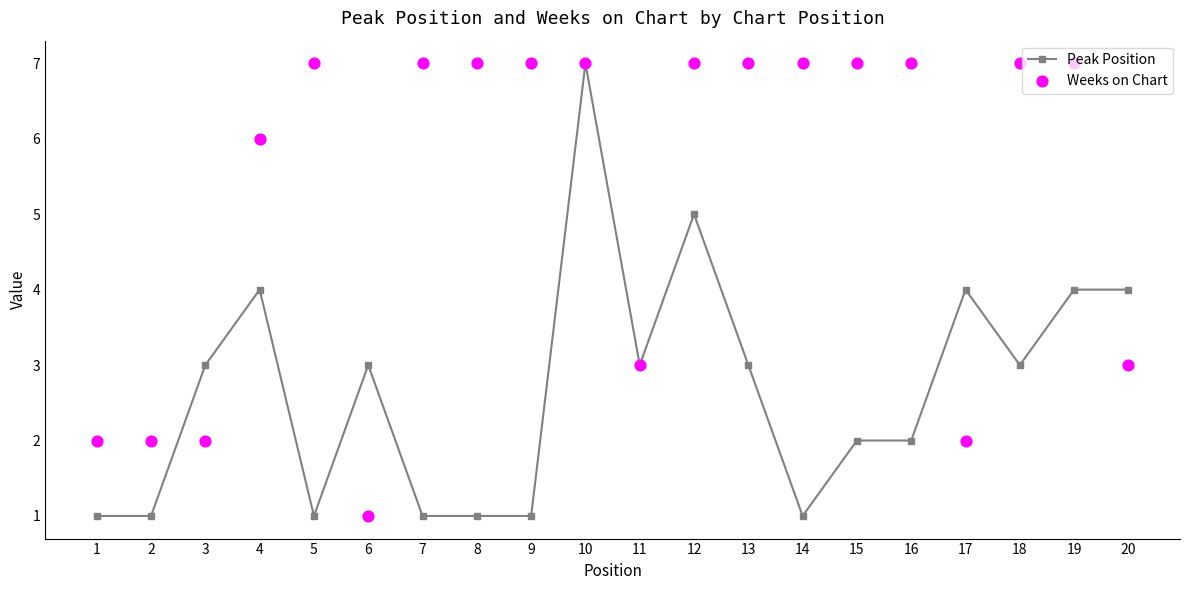

Is the value of Peak Position at 15 greater than the value of Weeks on Chart at 17?

No